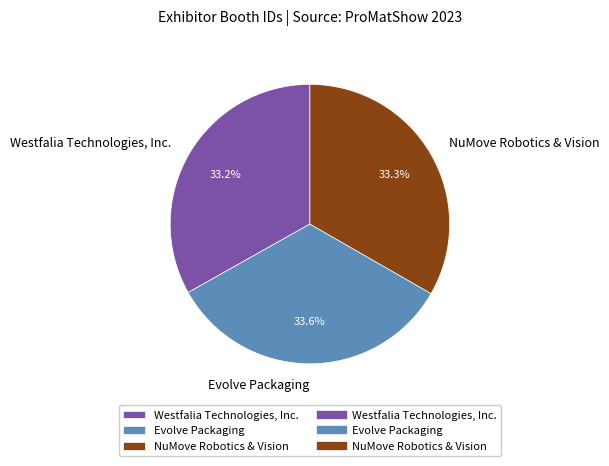

Is it true that Evolve Packaging is 41% of the pie?

False